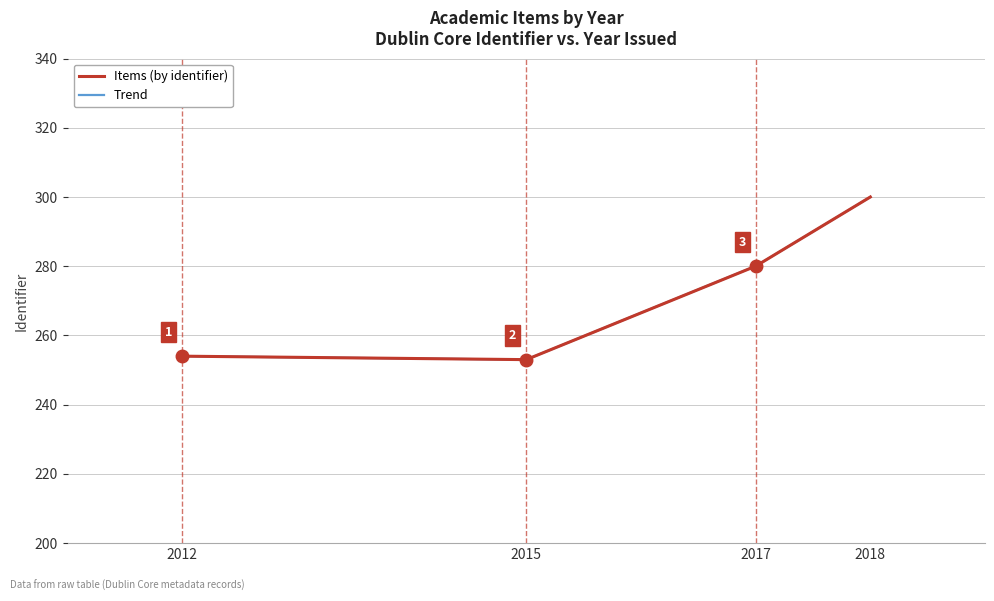

What is the maximum value shown in the chart?

300